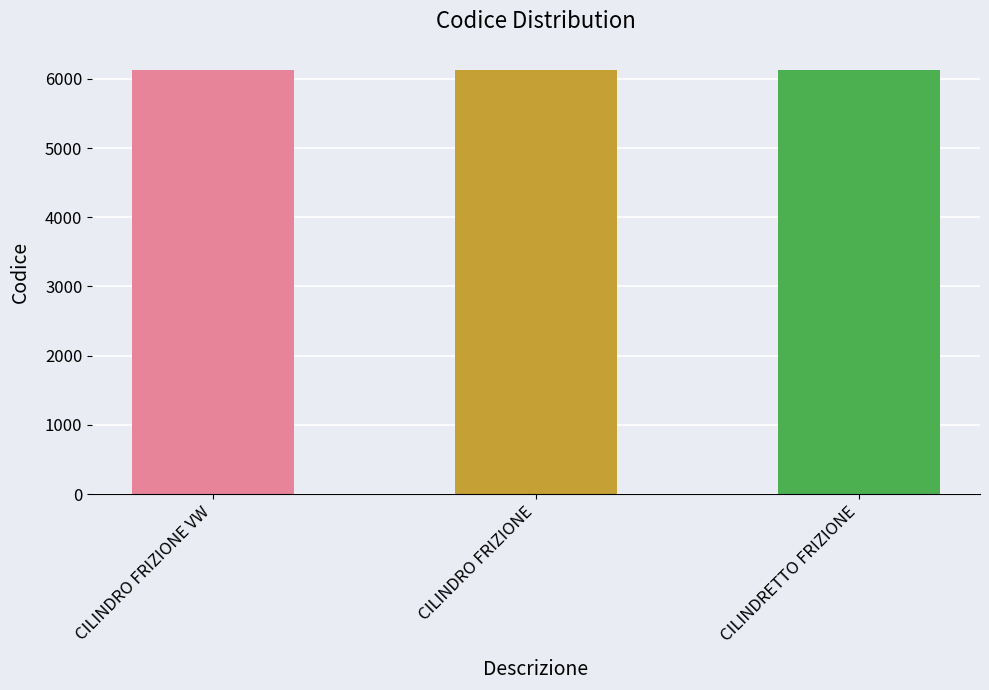

Approximately how many times larger is the value at CILINDRO FRIZIONE compared to CILINDRO FRIZIONE VW?

1.0